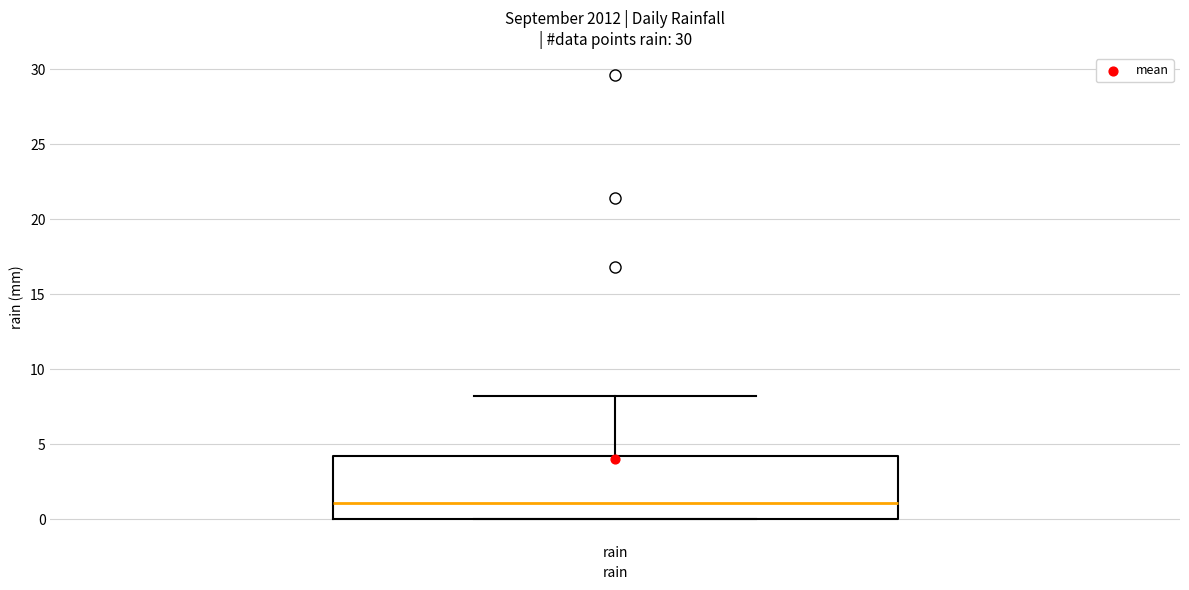

Where is the upper edge of the box for rain on the y-axis? The values are not printed on the chart, so give them approximately, as read against the axis.

4